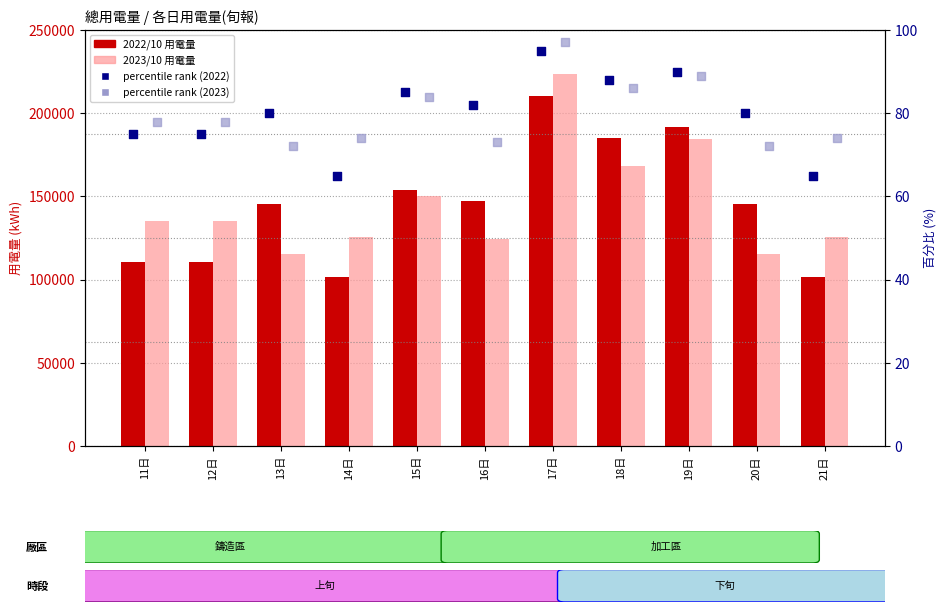

Which series contains the highest Y value?

2023/10 用電量